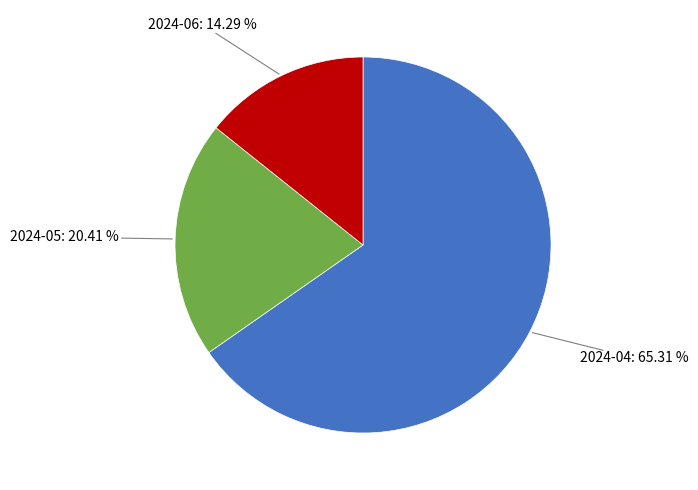

Which category has the biggest portion of the pie?

2024-04